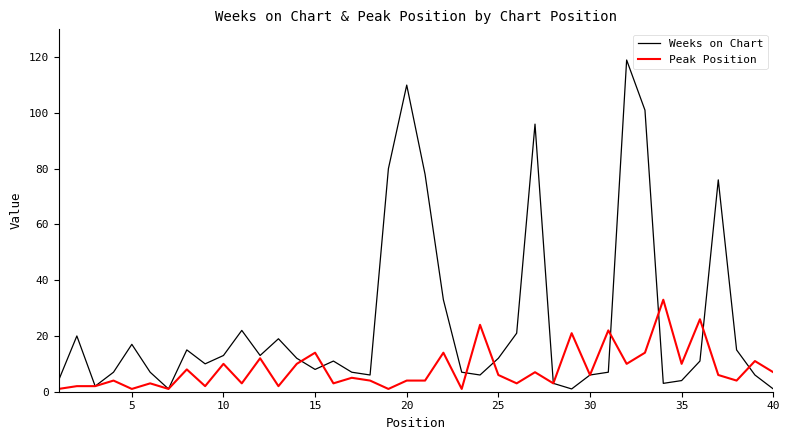

Reading left to right, what are all the values shown in this chart?

Weeks on Chart: 4	20	2	7	17	7	1	15	10	13	22	13	19	12	8	11	7	6	80	110	78	33	7	6	12	21	96	3	1	6	7	119	101	3	4	11	76	15	6	1
Peak Position: 1	2	2	4	1	3	1	8	2	10	3	12	2	10	14	3	5	4	1	4	4	14	1	24	6	3	7	3	21	6	22	10	14	33	10	26	6	4	11	7